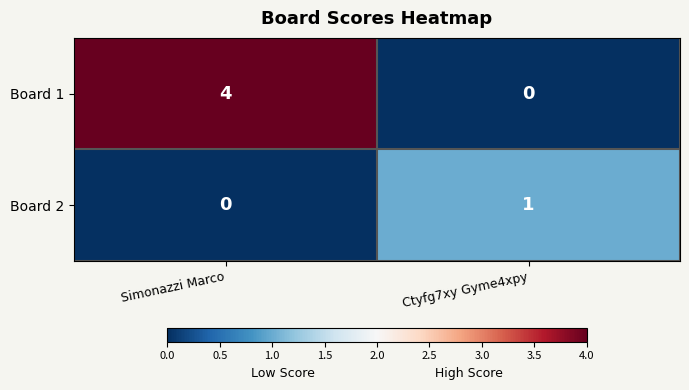

Count the number of data series in this chart.

2